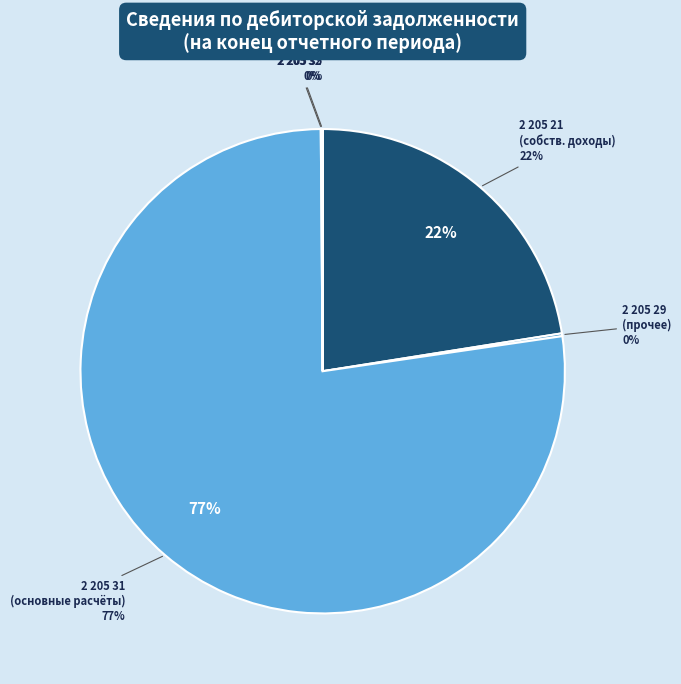

Does 2 205 31 000 represent more than half of the total?

Yes